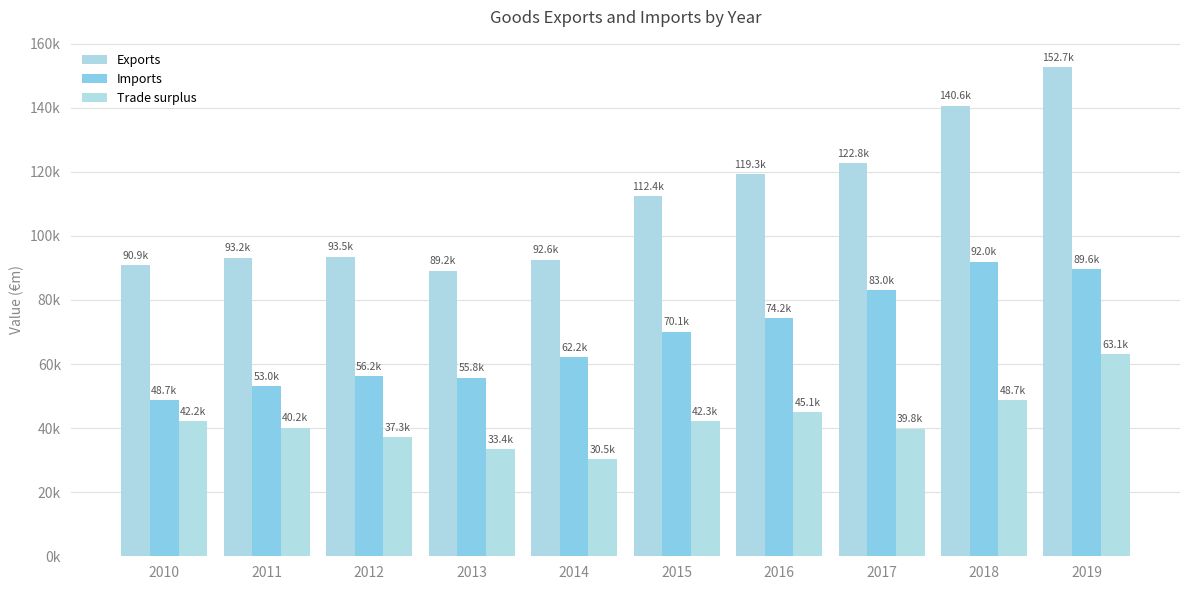

Which series has the largest total across all categories?

Exports